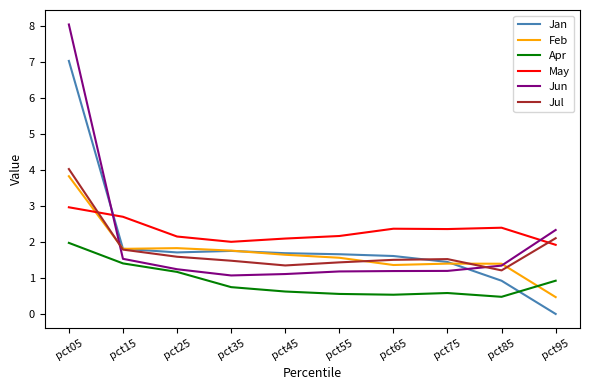

At which label does Jan first exceed 1?

pct05